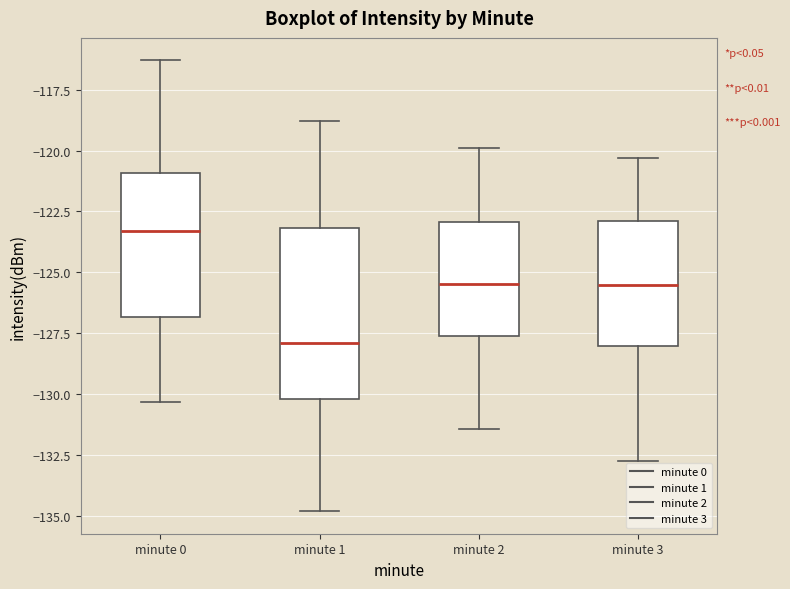

Reading left to right, read every box against the y-axis: the position of its median line, the range the box covers, and the ends of its whiskers. The values are not printed on the chart, so give them approximately, as read against the axis.

minute 0: median -123.5, box -127.0 to -121.0, whiskers -130.5 to -116.5
minute 1: median -128.0, box -130.0 to -123.0, whiskers -135.0 to -119.0
minute 2: median -125.5, box -127.5 to -123.0, whiskers -131.5 to -120.0
minute 3: median -125.5, box -128.0 to -123.0, whiskers -133.0 to -120.5